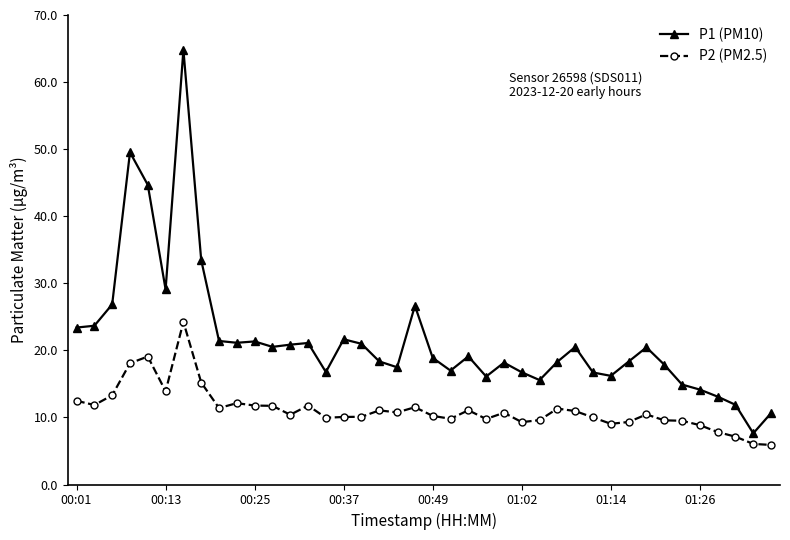

What is the value of the P1 (PM10) point at the 17th from the left?

21.0